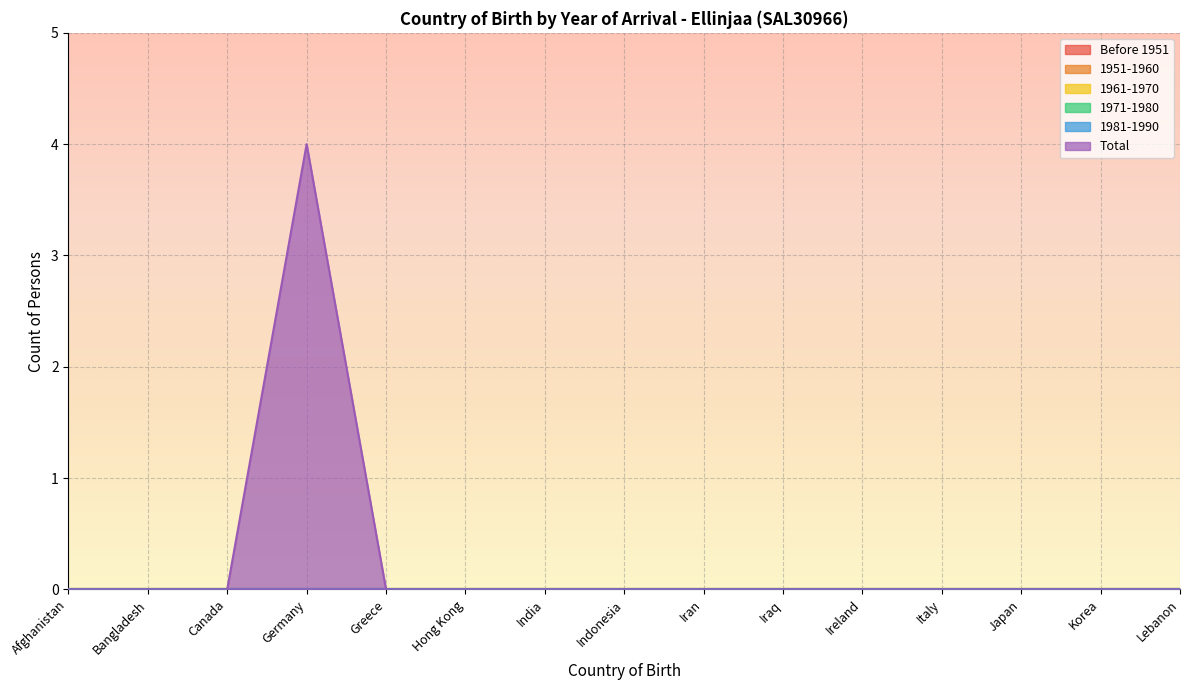

Where is 1981-1990 nearest to the value 0?

Afghanistan